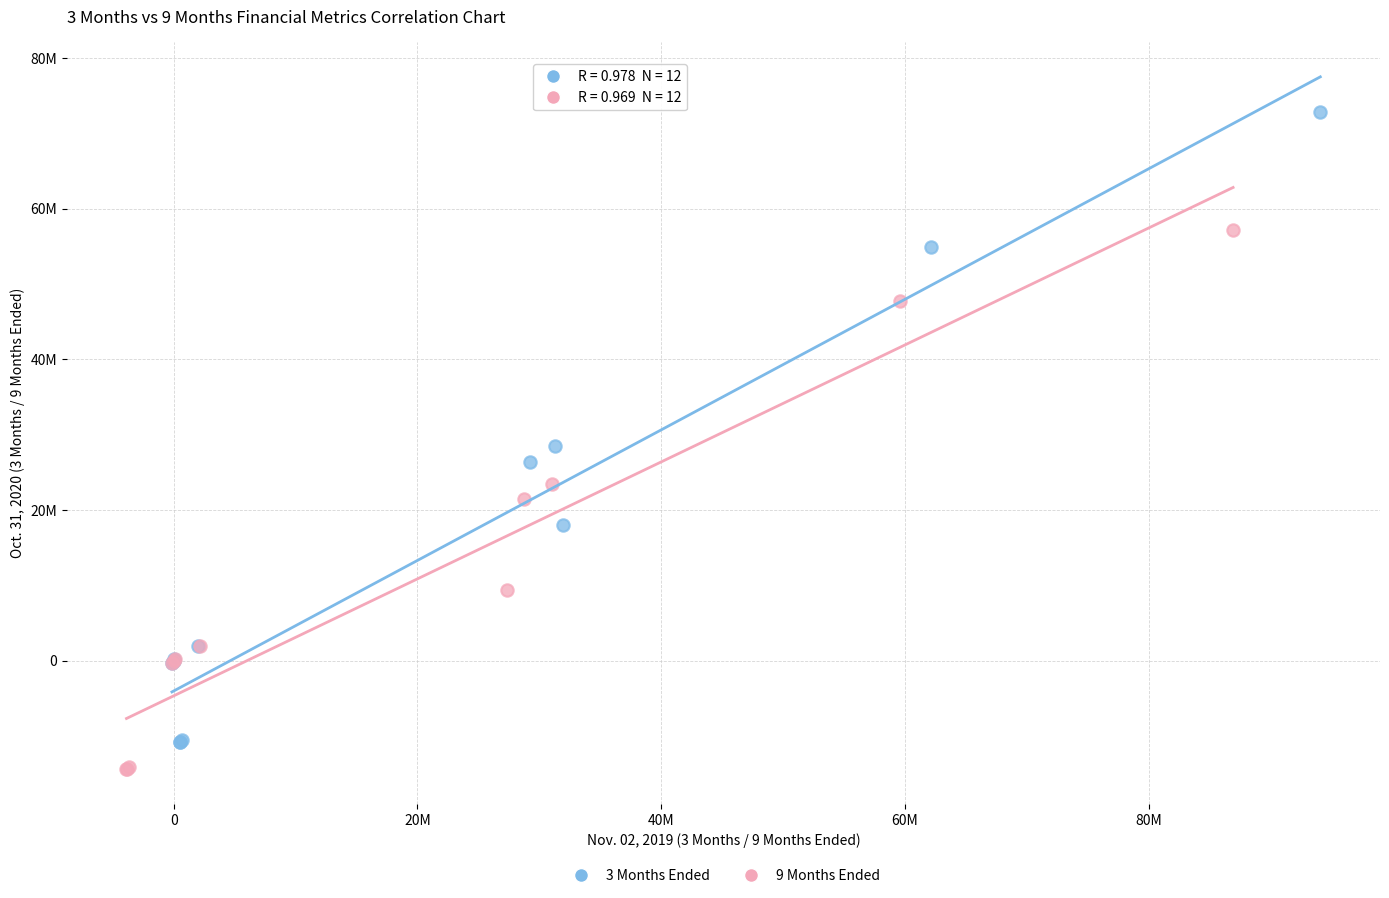

Which series contains the lowest Y value?

9 Months Ended